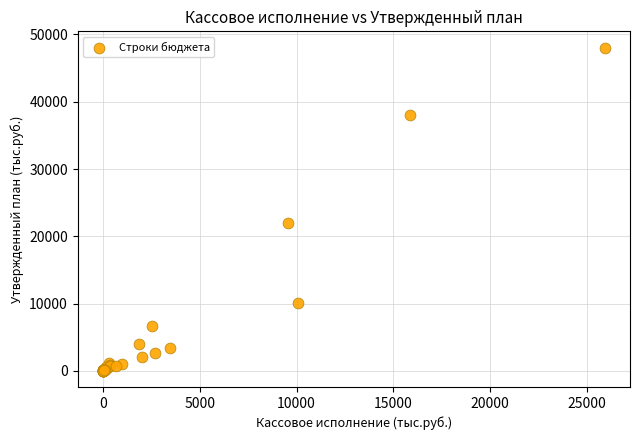

What Y value in the scatter plot is closest to 24029?

22045